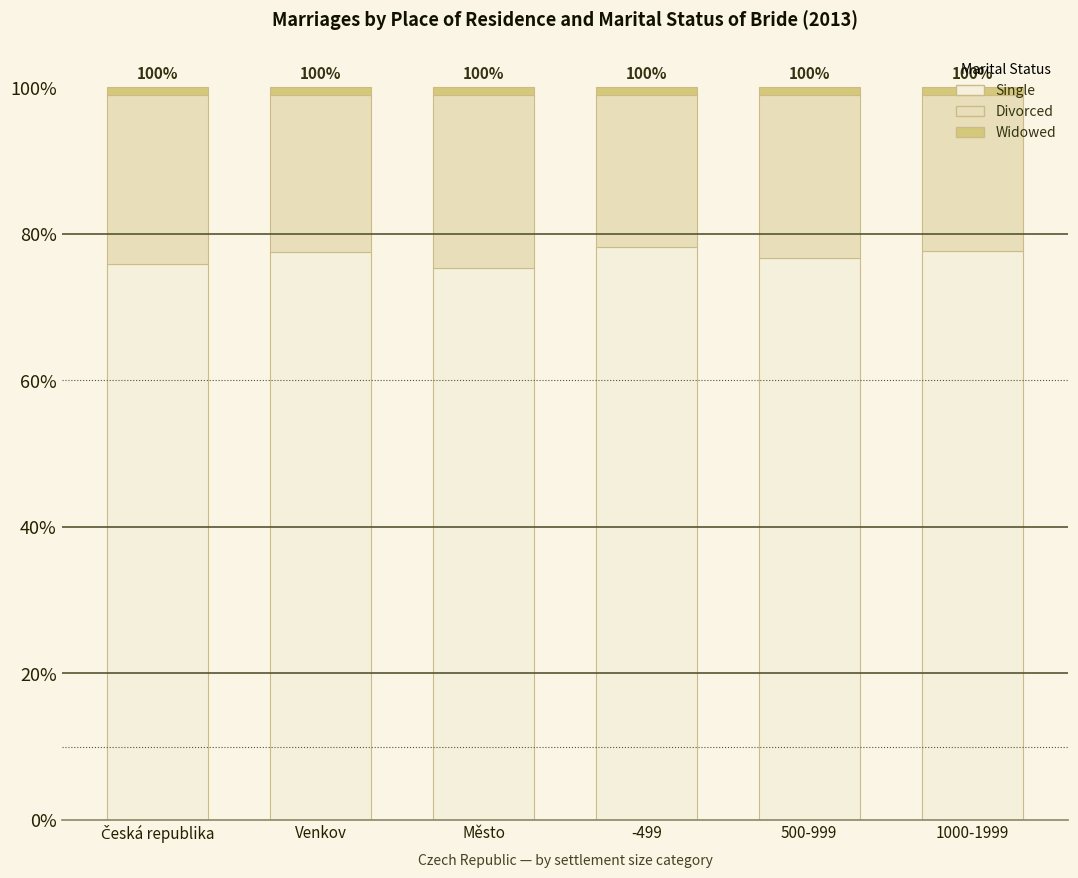

Is it true that Single equals 76.7 at 500-999?

True